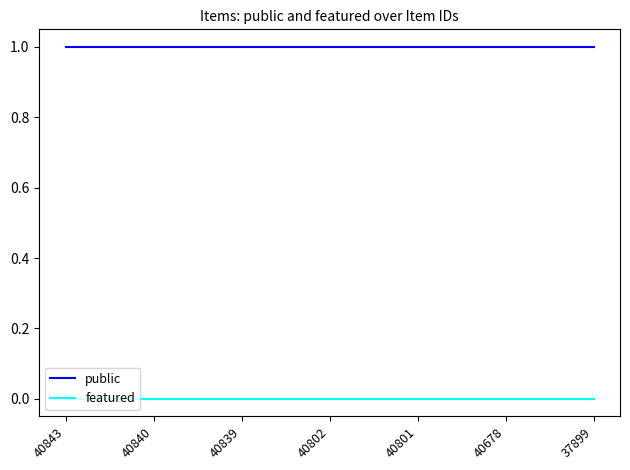

Reading left to right, extract all data points from this chart.

public: 1	1	1	1	1	1	1
featured: 0	0	0	0	0	0	0